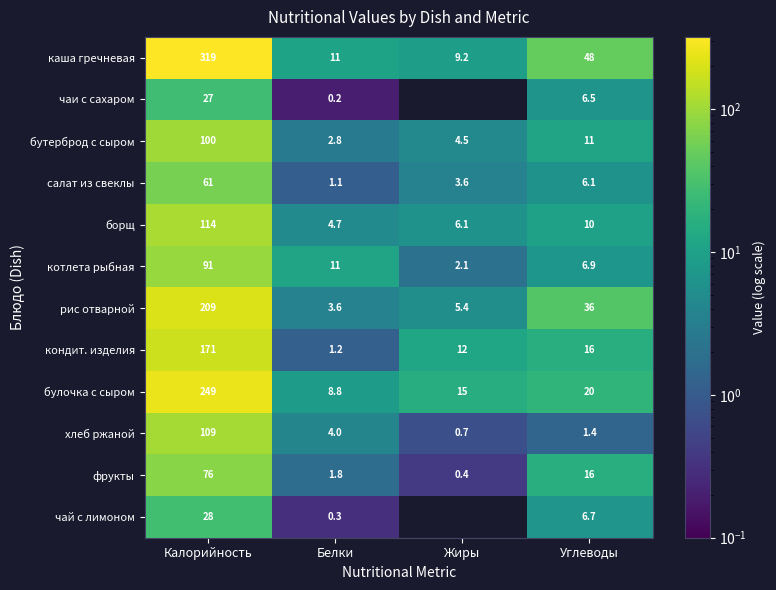

What is the total value across all series at Жиры?

59.1